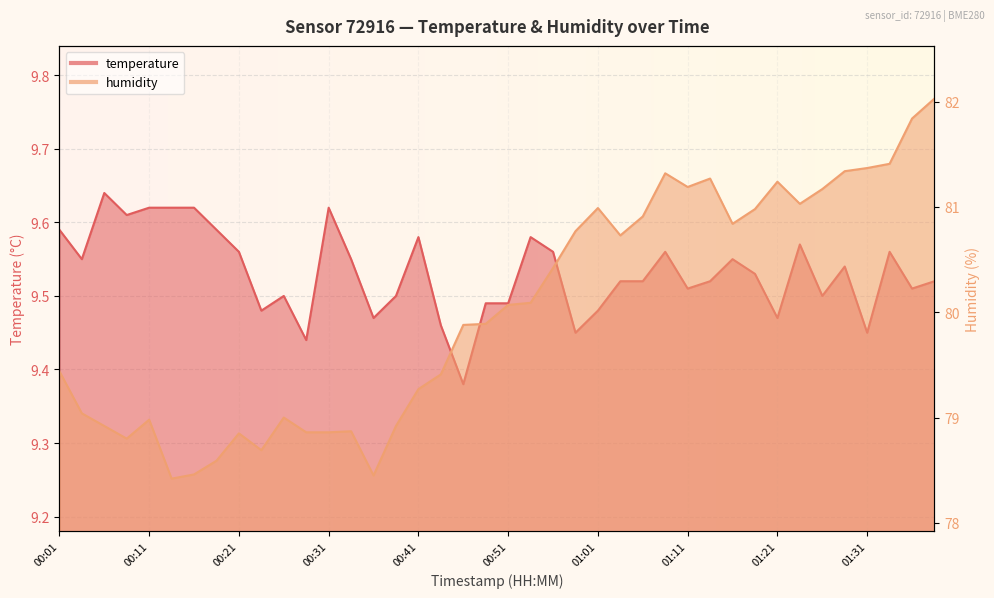

Reading right to left, list all the values displayed in this chart.

temperature: 9.5	9.5	9.6	9.4	9.5	9.5	9.6	9.5	9.5	9.6	9.5	9.5	9.6	9.5	9.5	9.5	9.4	9.6	9.6	9.5	9.5	9.4	9.5	9.6	9.5	9.5	9.6	9.6	9.4	9.5	9.5	9.6	9.6	9.6	9.6	9.6	9.6	9.6	9.6	9.6
humidity: 82.0	81.8	81.4	81.4	81.3	81.2	81.0	81.2	81.0	80.8	81.3	81.2	81.3	80.9	80.7	81.0	80.8	80.4	80.1	80.1	79.9	79.9	79.4	79.3	78.9	78.5	78.9	78.9	78.9	79.0	78.7	78.8	78.6	78.5	78.4	79.0	78.8	78.9	79.0	79.4